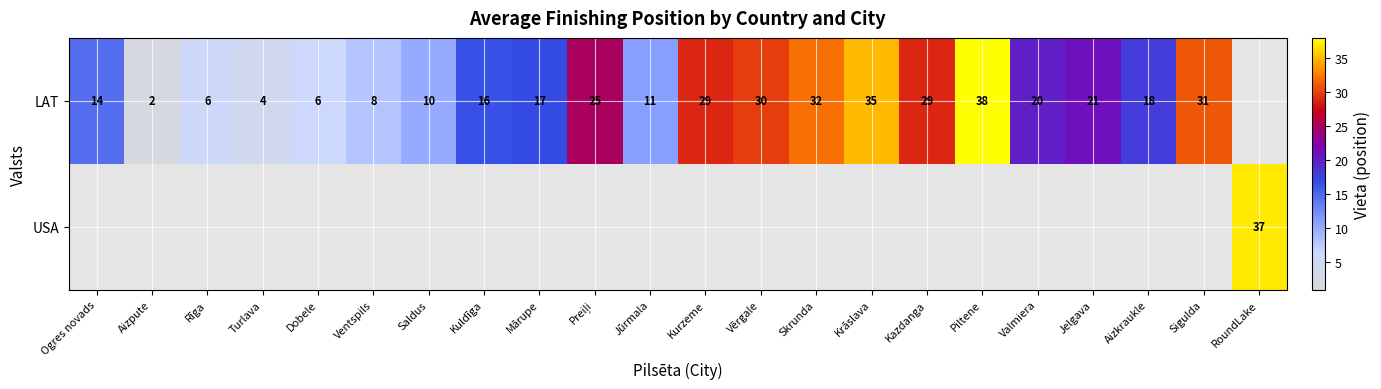

True or false: LAT has a value of 10.0 at Dobele.

False